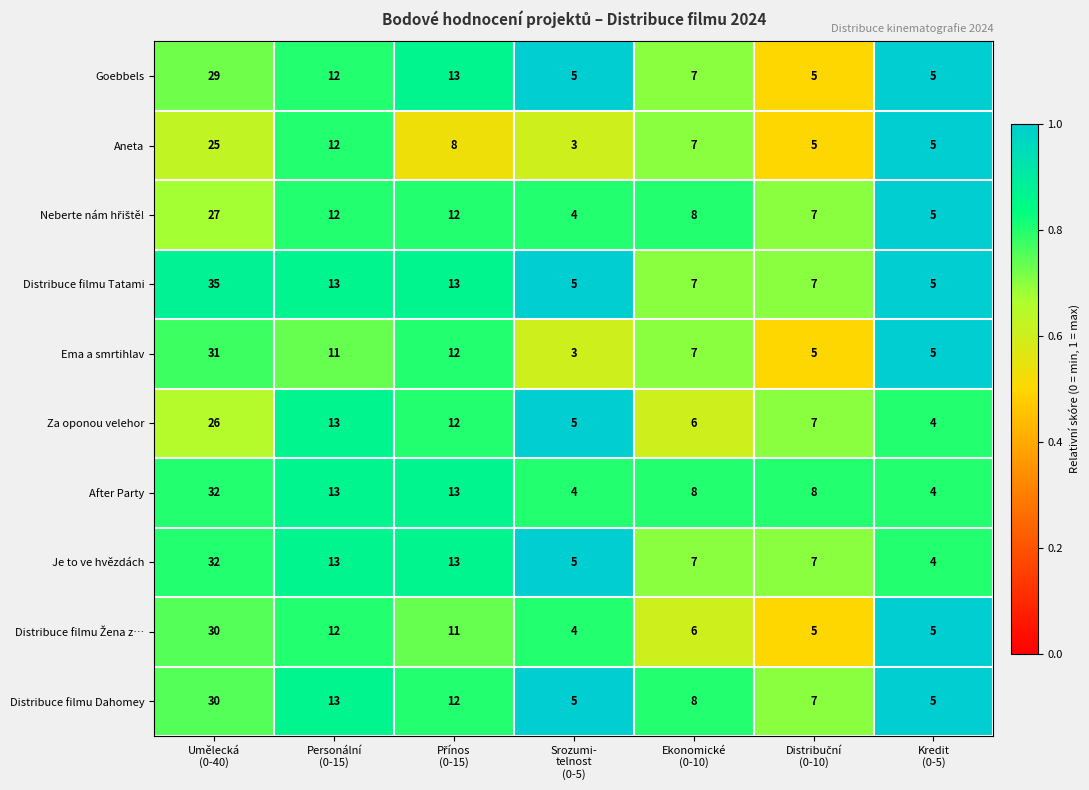

Which series has the largest range (max minus min)?

Distribuce filmu Tatami